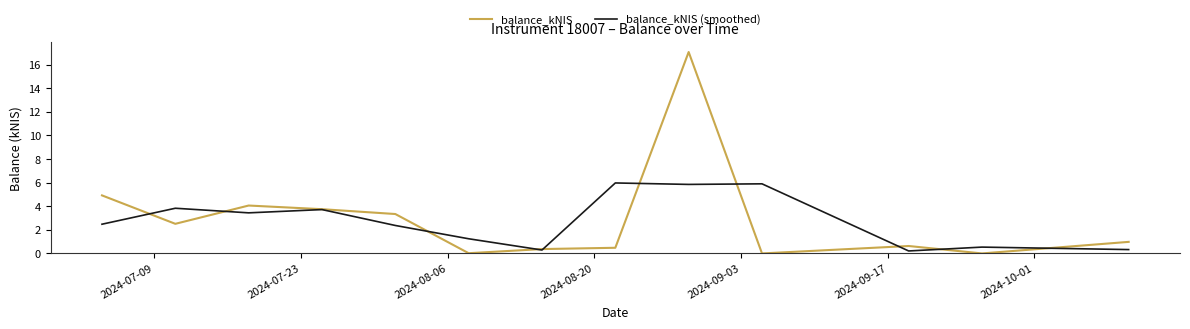

Which series has the widest spread of values?

balance_kNIS